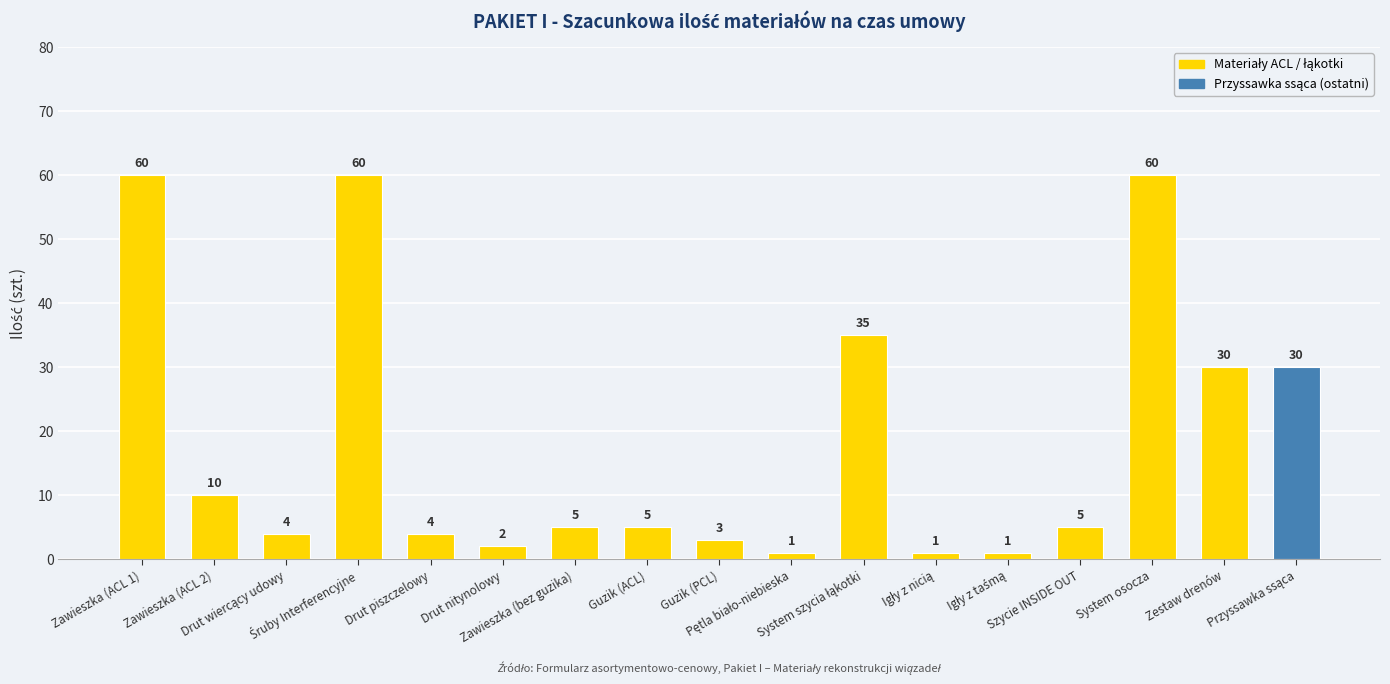

Count the number of data series in this chart.

1